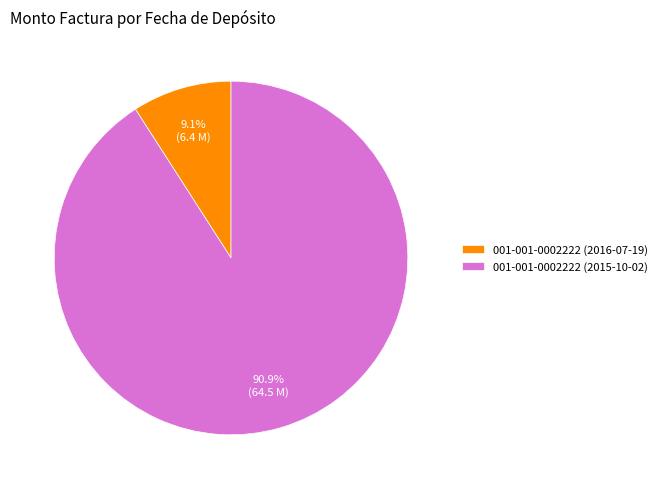

Which has a higher value, 001-001-0002222 (2016-07-19) or 001-001-0002222 (2015-10-02)?

001-001-0002222 (2015-10-02)